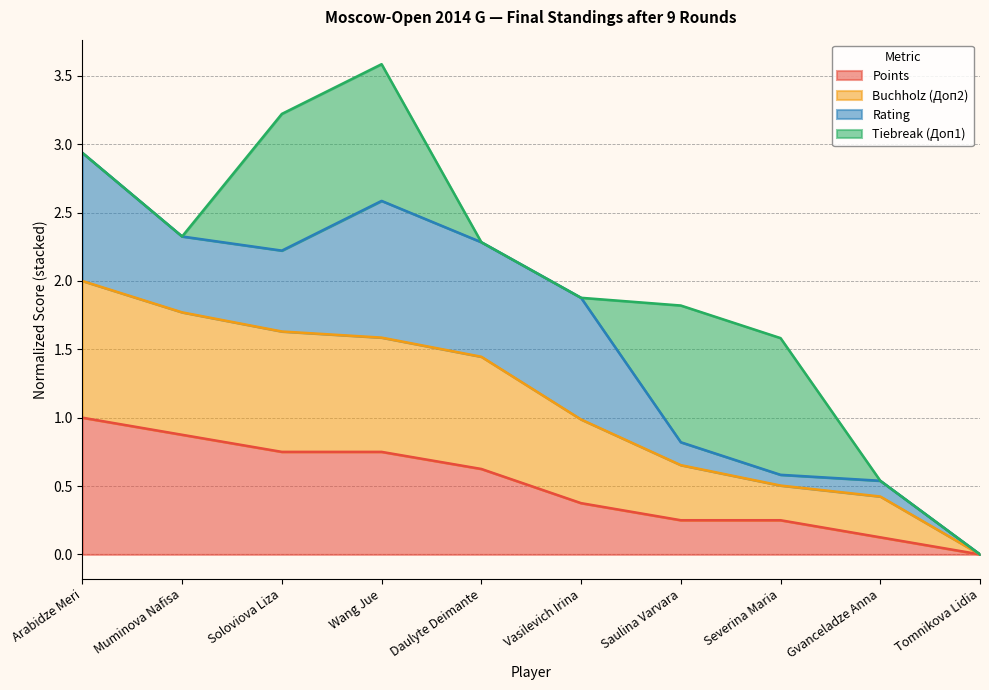

How many values in Points are above zero?

9